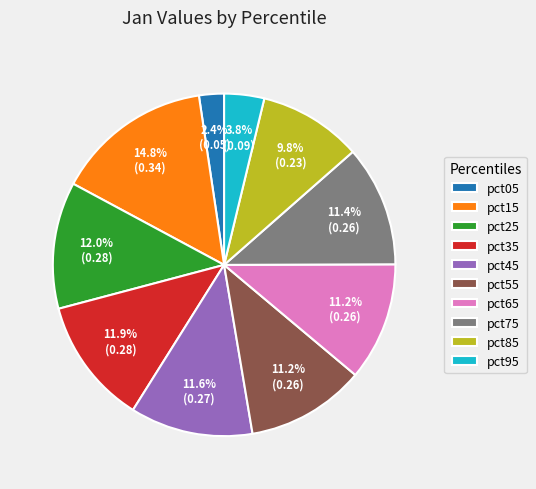

Does any single category account for the majority?

No